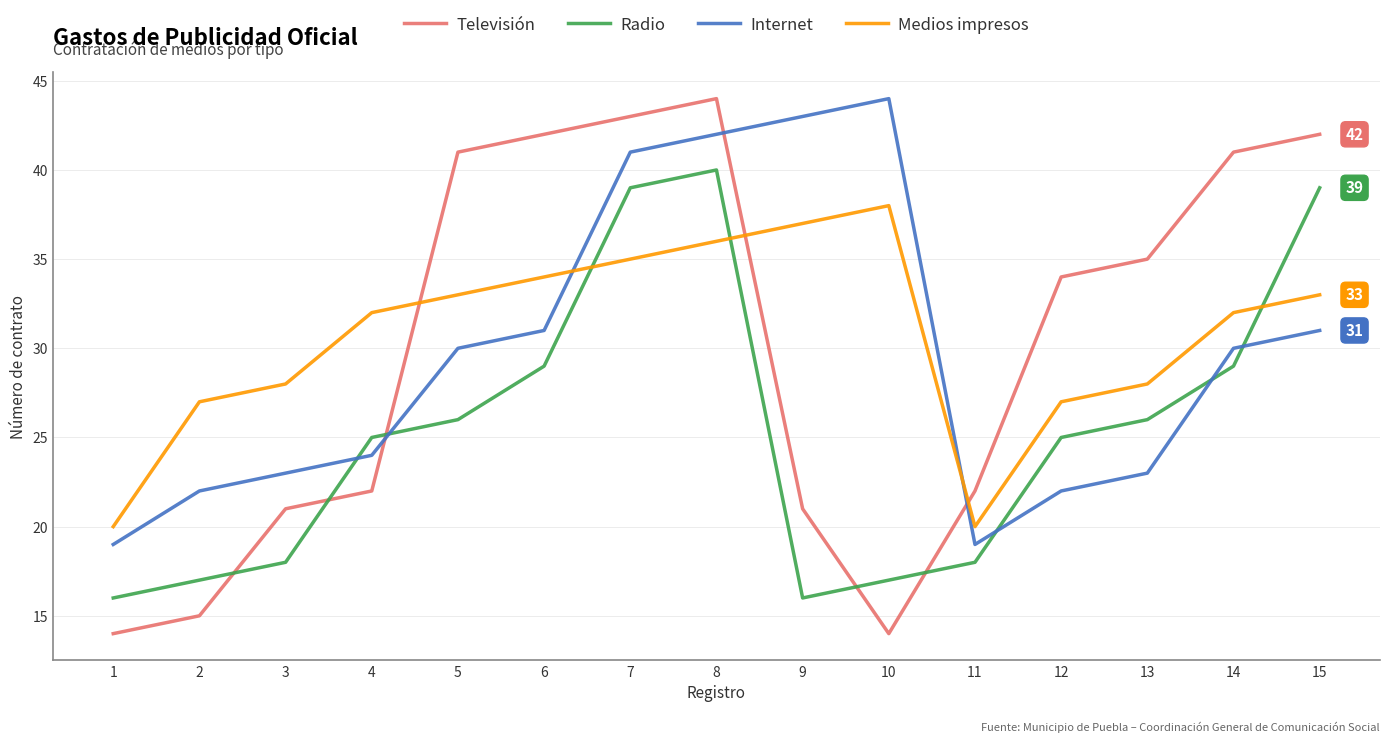

What are all the series names shown in the legend?

Televisión, Radio, Internet, Medios impresos